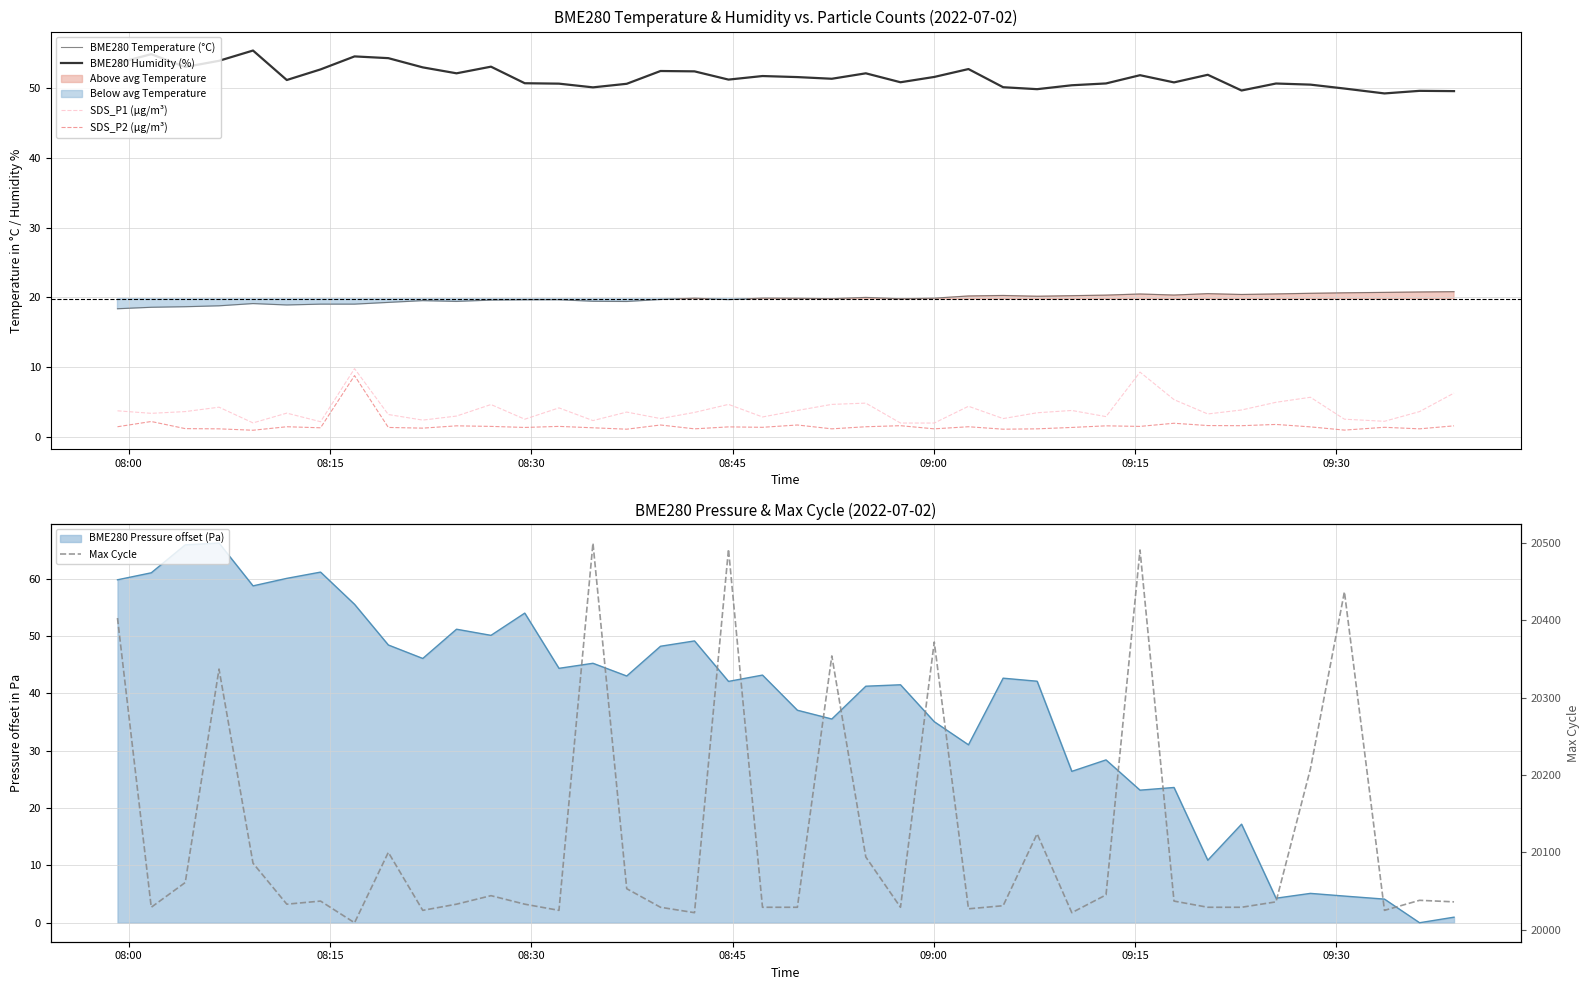

How many lines are shown in the chart?

5